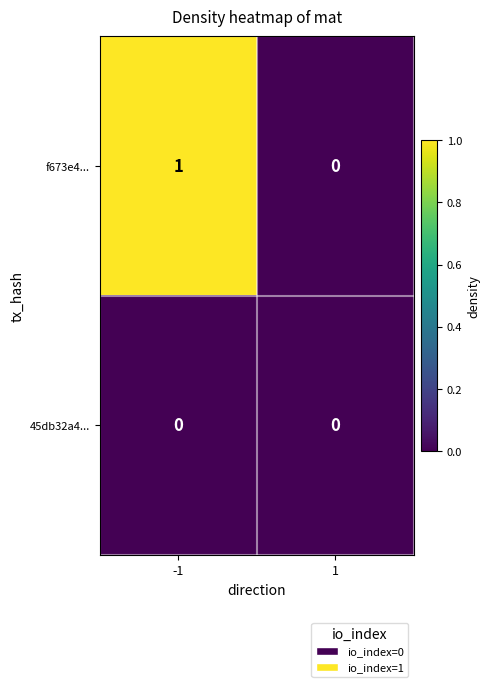

The value of f673e4... at 1 is 0. True or false?

True